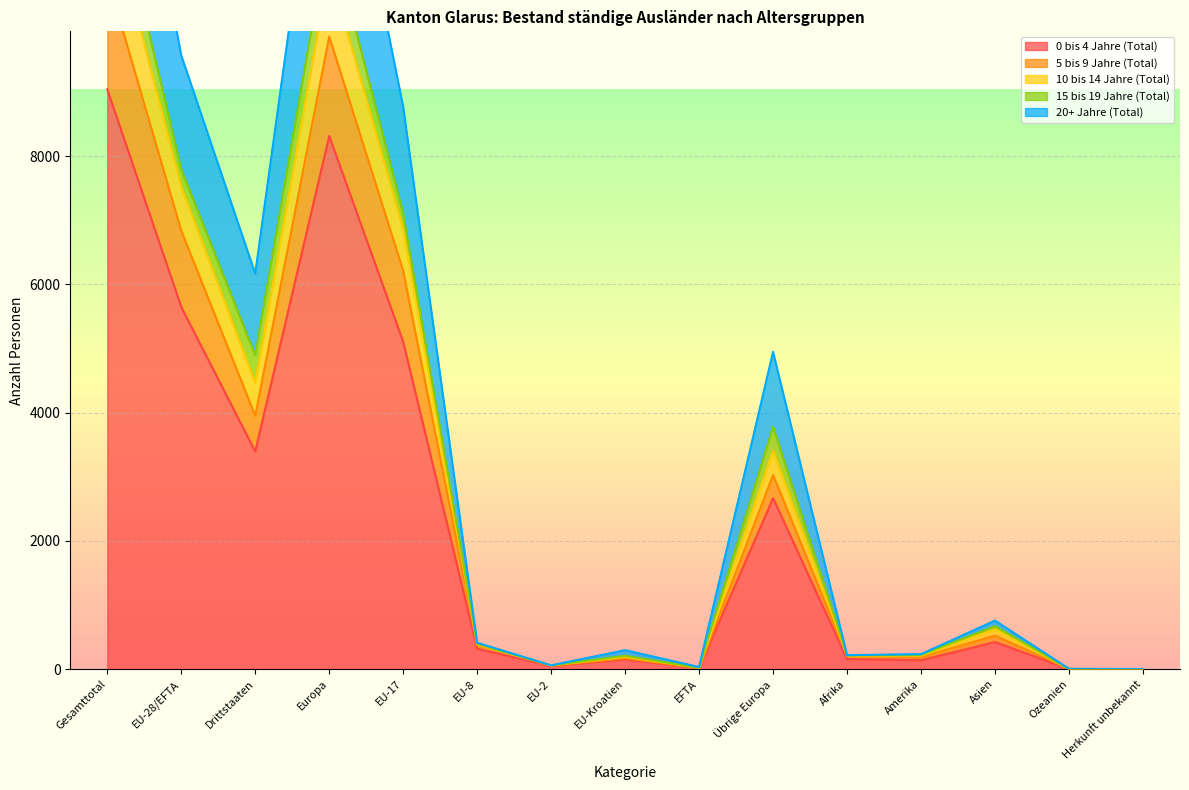

What is the lowest value of the 5 bis 9 Jahre (Total) series?

2